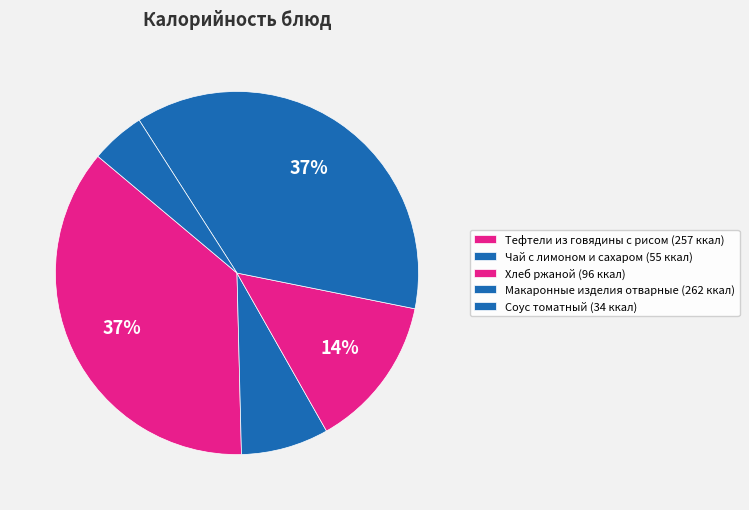

To the nearest percent, what is the difference between the Чай с лимоном и сахаром and Соус томатный slice percentages?

3%